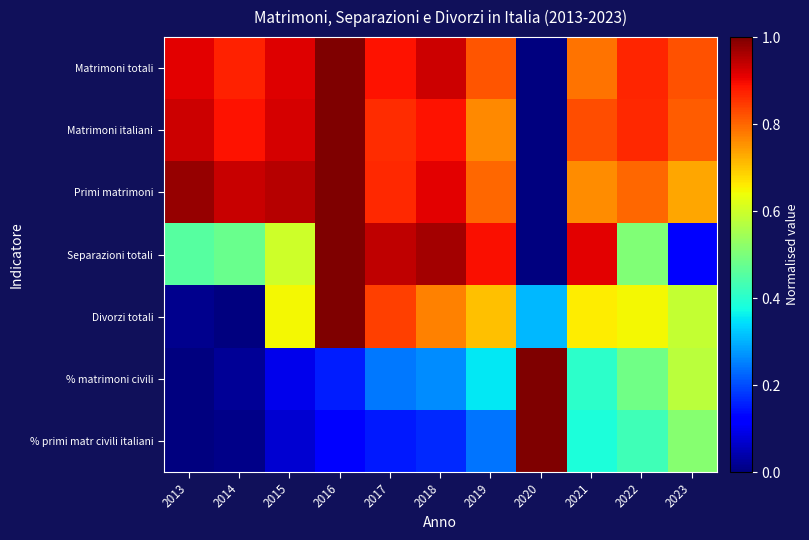

What is the spread (max minus min) of values at 2019?

0.7